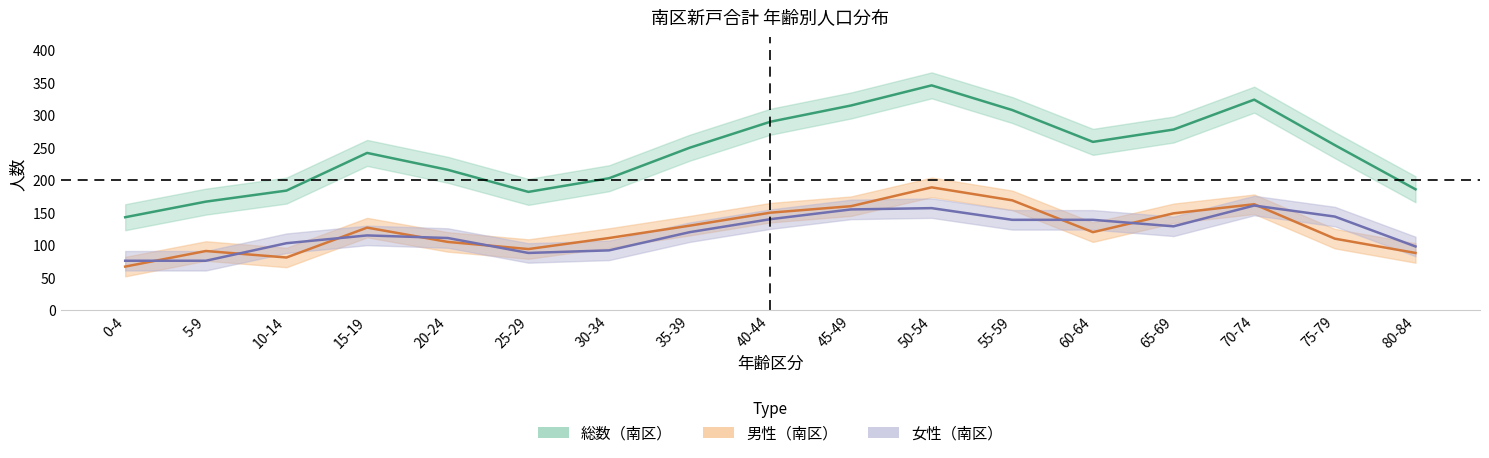

At which label is 男性（南区） closest to 128?

15-19